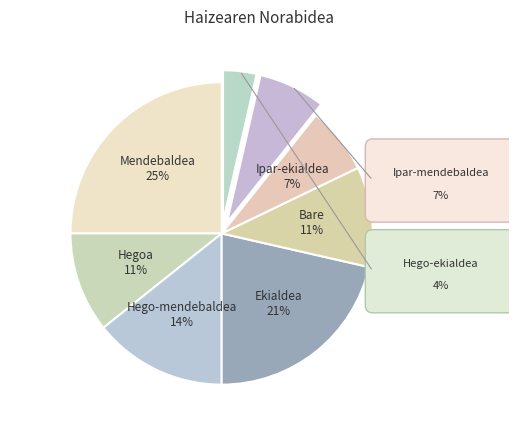

True or false: Ipar-ekialdea accounts for 14% of the total.

False